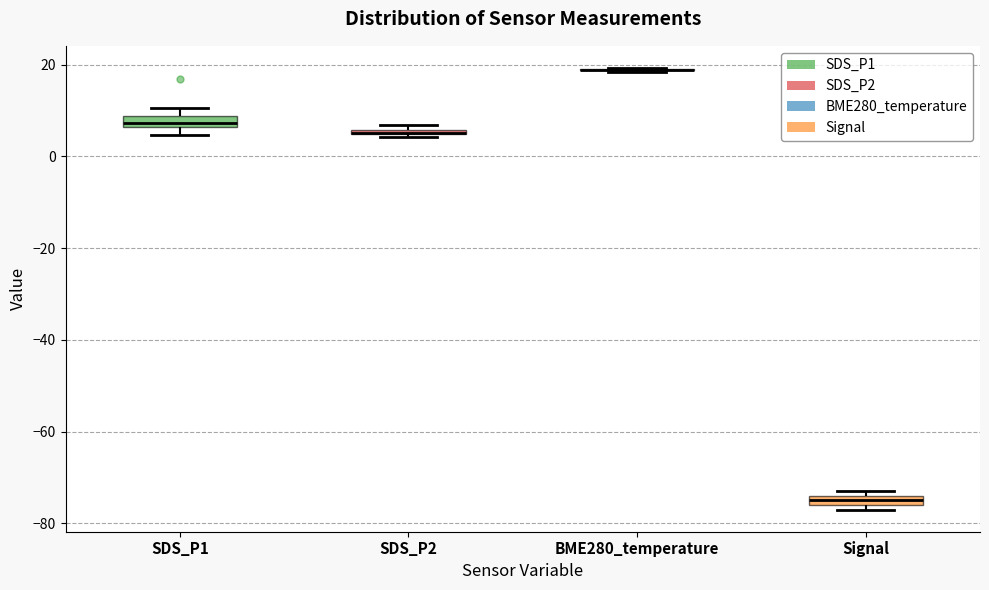

Where is the upper edge of the box for Signal on the y-axis? The values are not printed on the chart, so give them approximately, as read against the axis.

-74